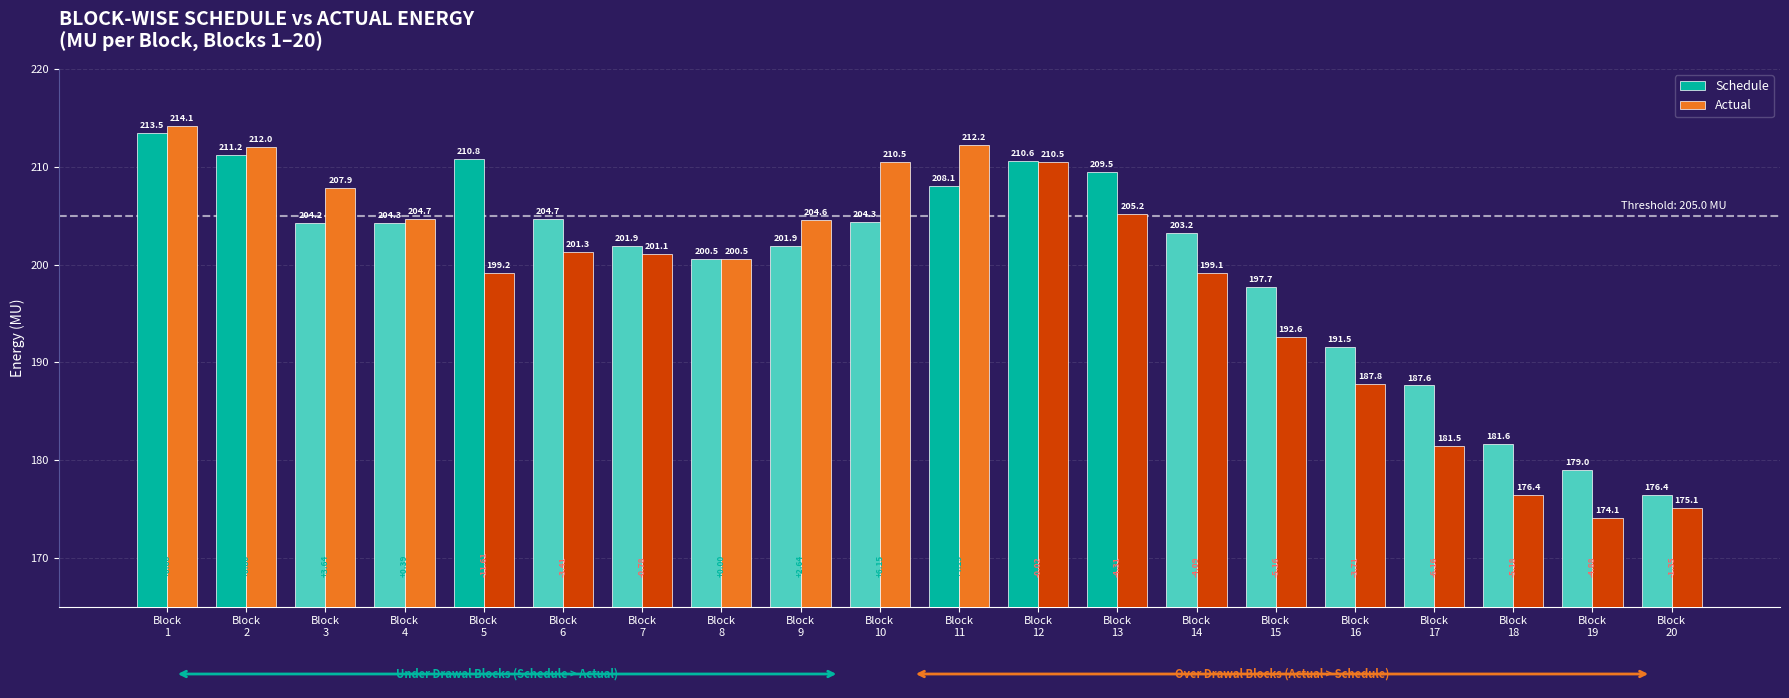

Is the value of Schedule at Block
3 greater than the value of Actual at Block
15?

Yes